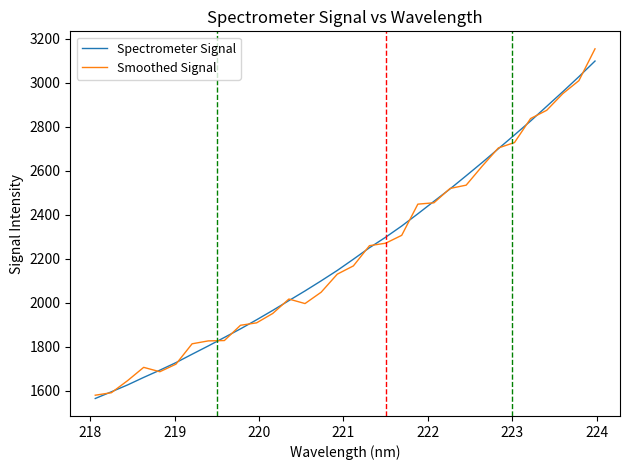

What is the maximum value for Smoothed Signal?

3154.4